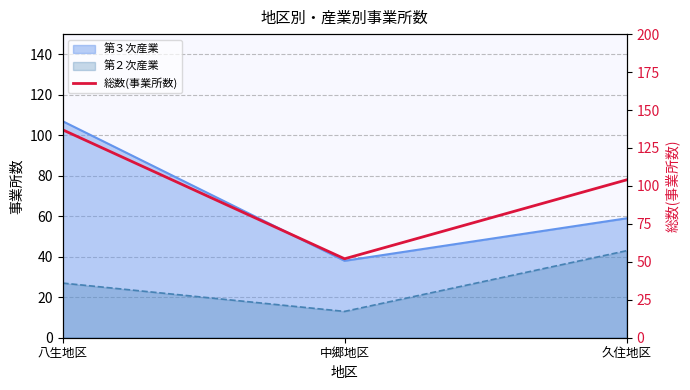

List the labels in order of value, smallest first.

中郷地区, 久住地区, 八生地区